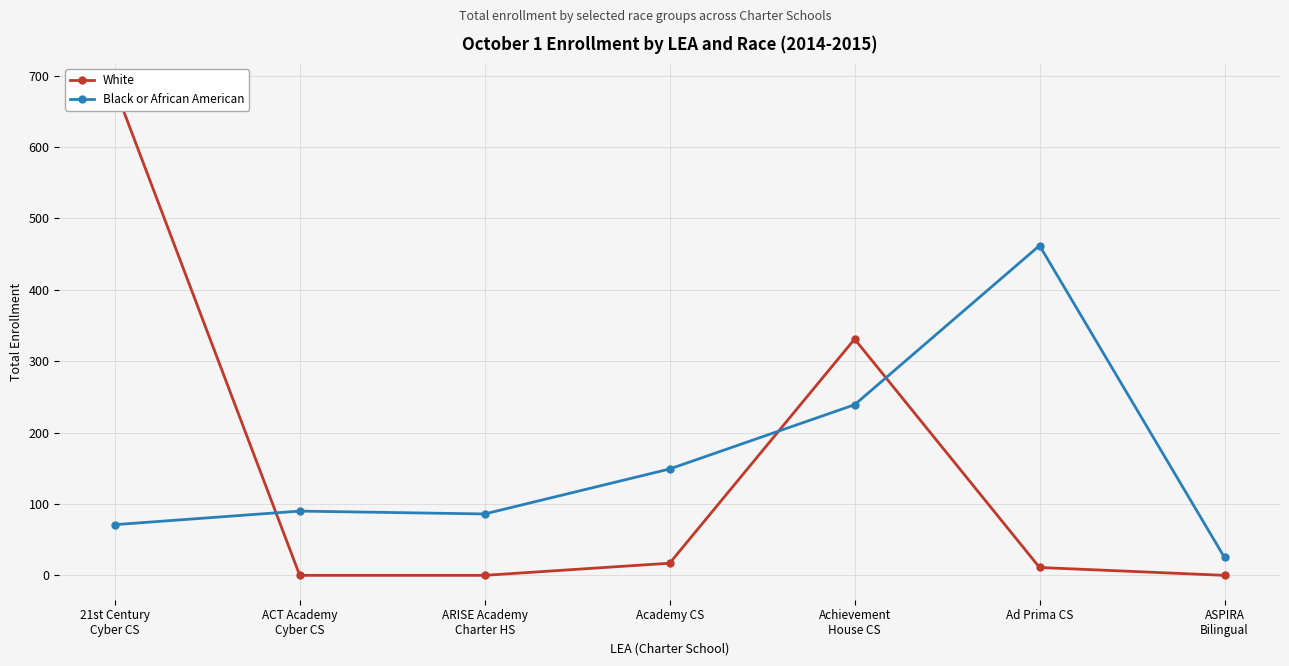

Which series has the largest total across all categories?

Black or African American